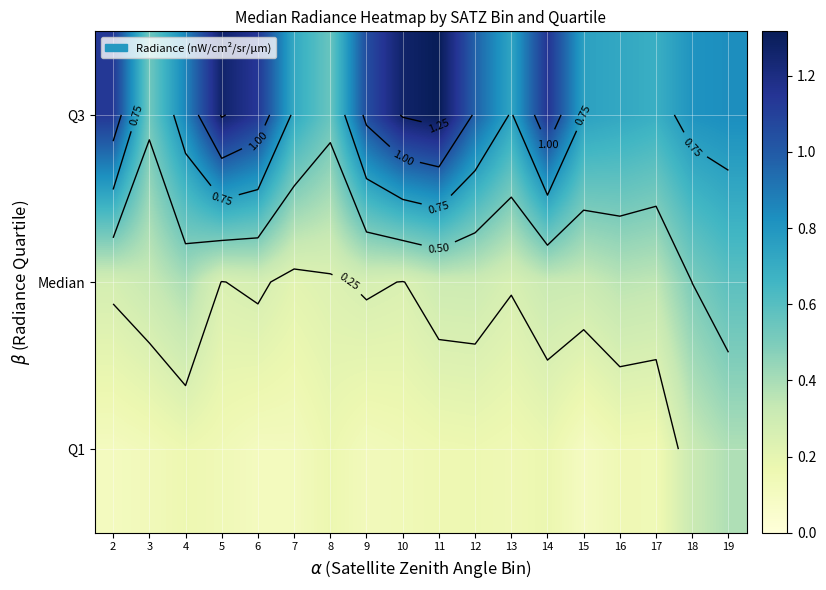

At how many categories does at least one series exceed 1?

7